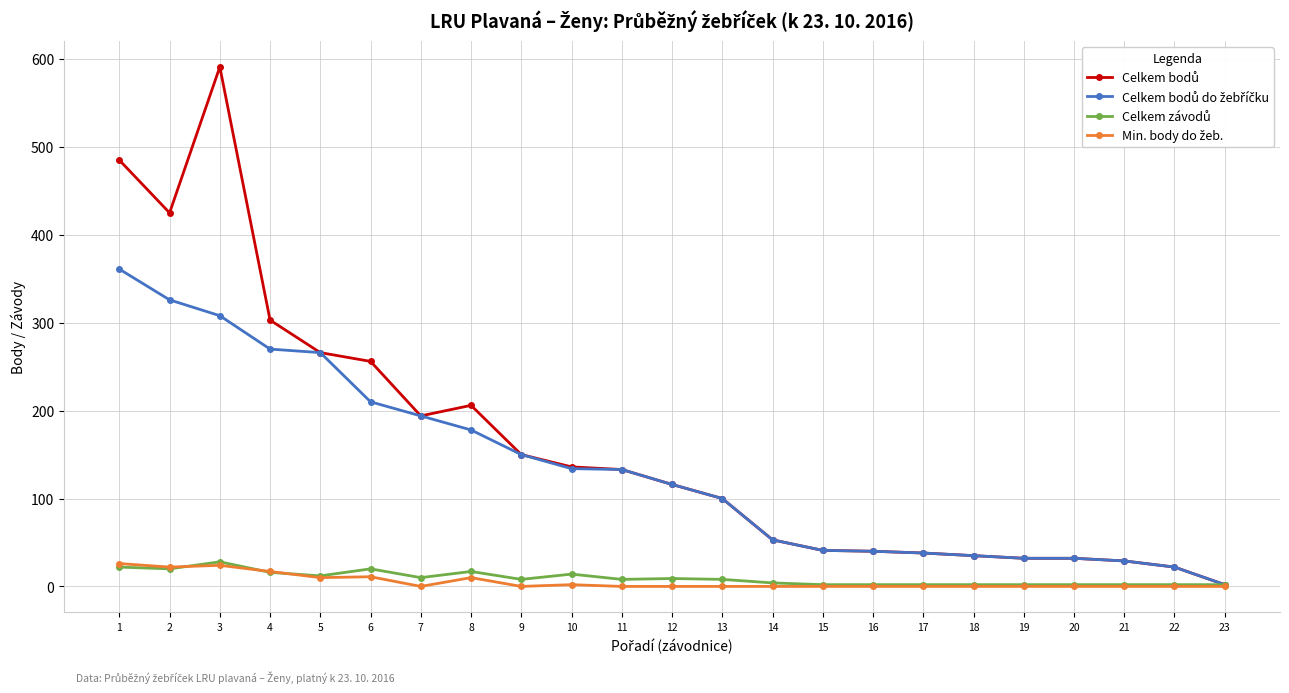

How many lines are shown in the chart?

4